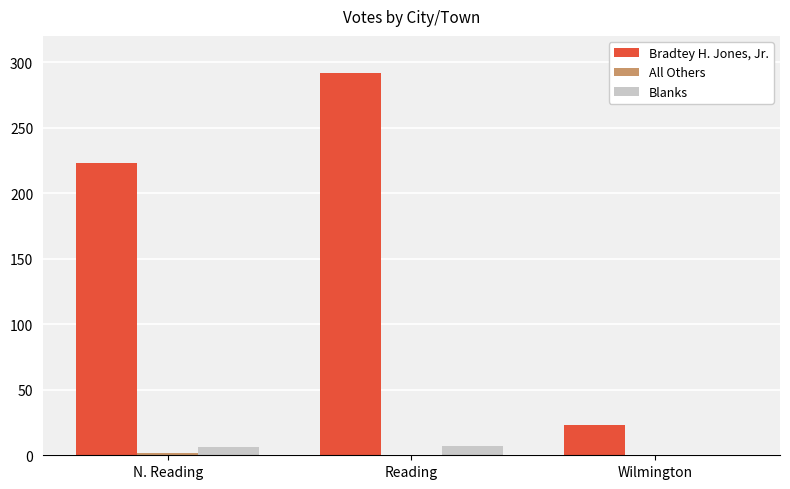

What is the sum of all Blanks values?

13